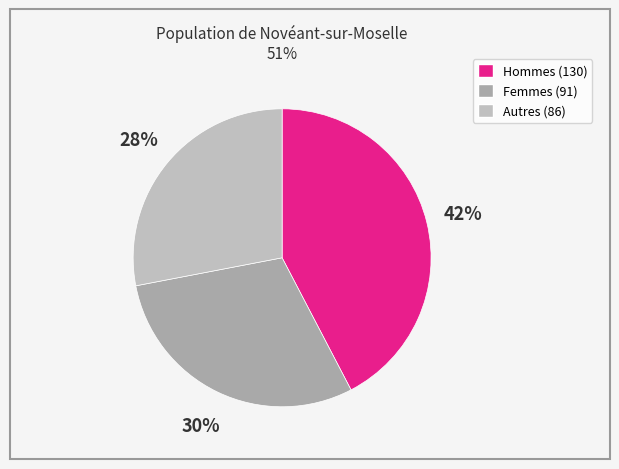

Count the number of slices in the pie.

3